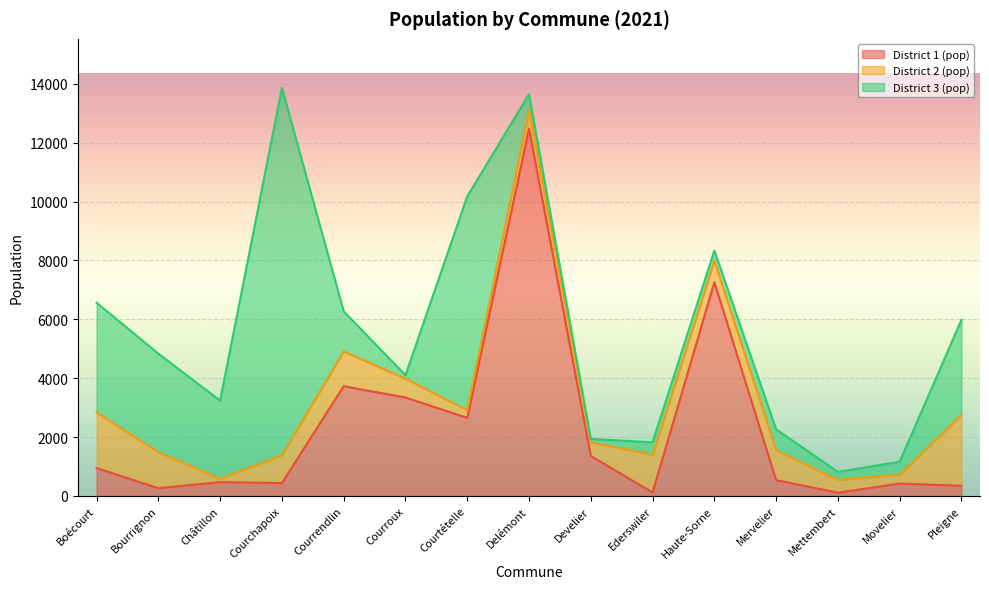

Rank the series by their maximum value, from lowest to highest.

District 2 (pop), District 1 (pop), District 3 (pop)